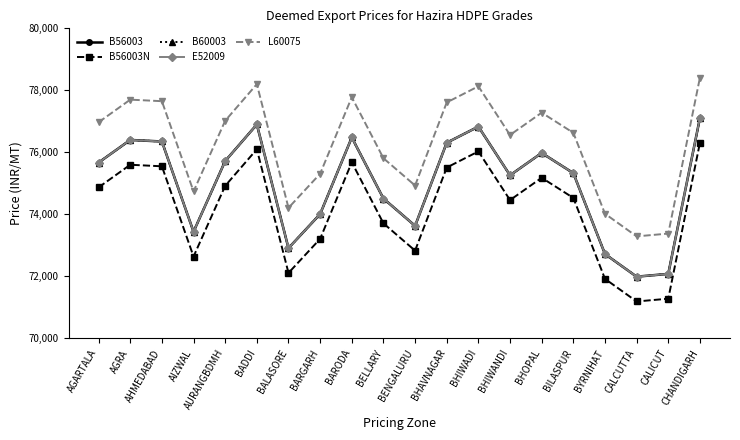

What is the highest value of the L60075 series?

78410